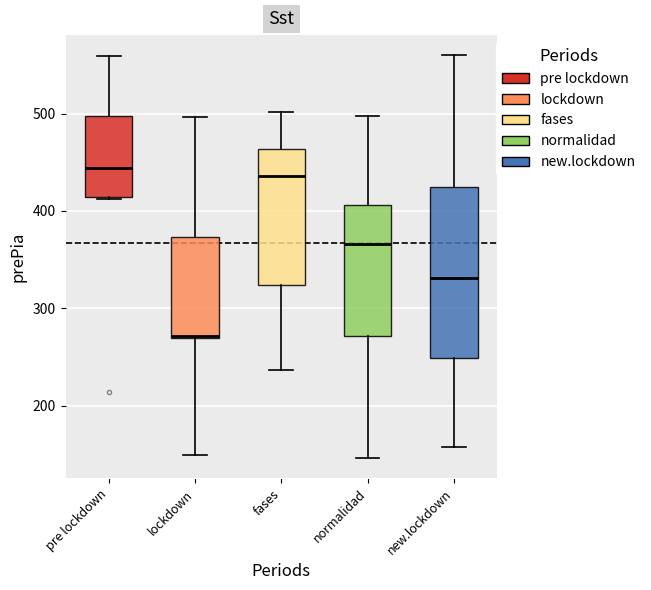

Which box is the tallest, from its lower edge to its upper edge?

new.lockdown